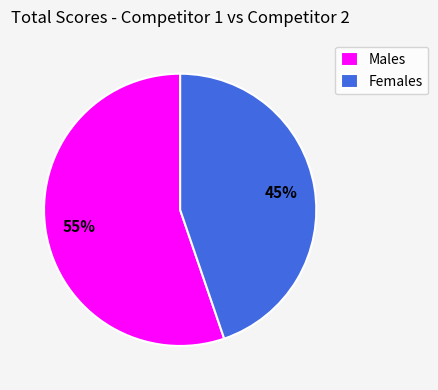

To the nearest percent, what is the average slice percentage?

50%